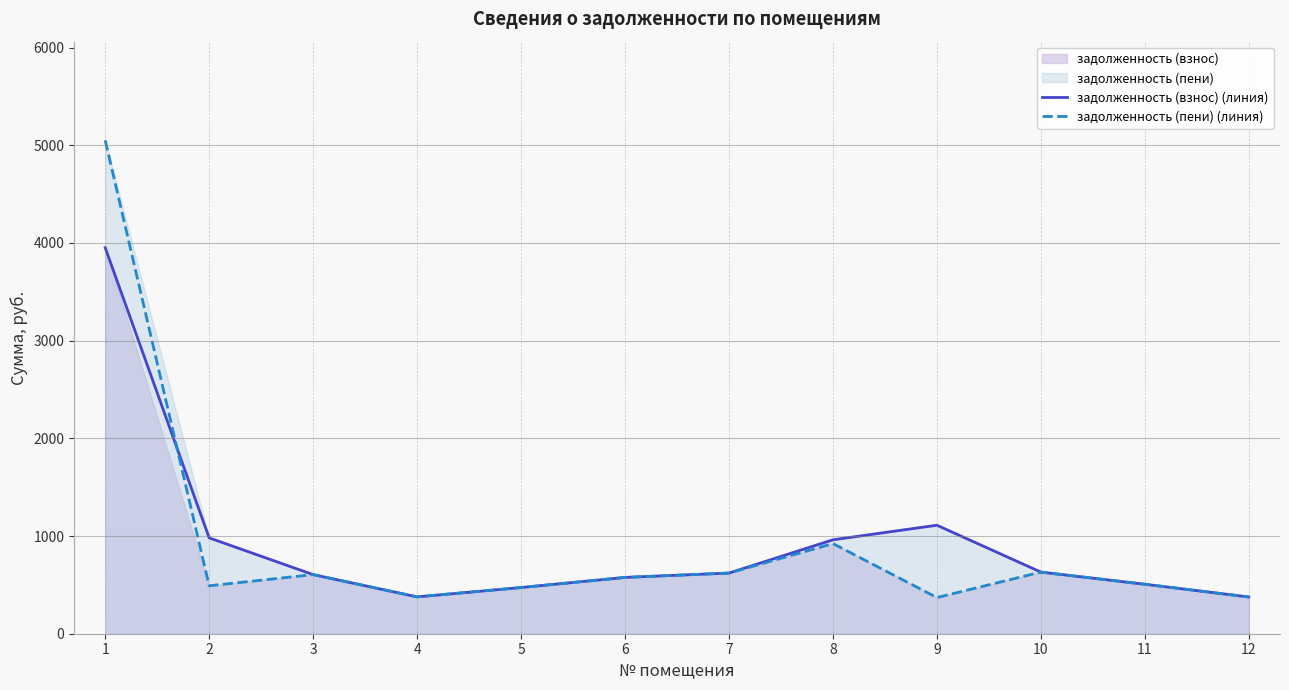

Between which two adjacent categories do задолженность (пени) (линия) and задолженность (взнос) (линия) first intersect?

1 and 2